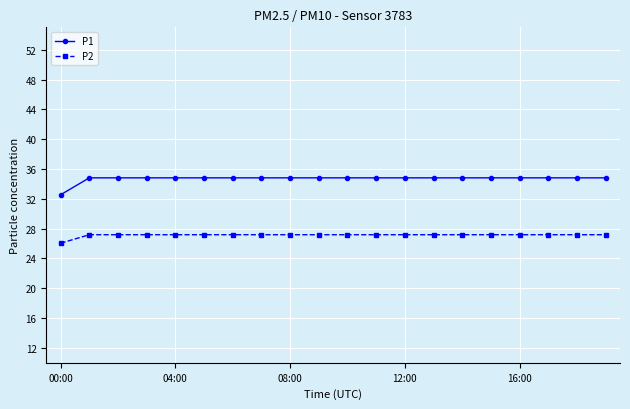

How many lines are shown in the chart?

2